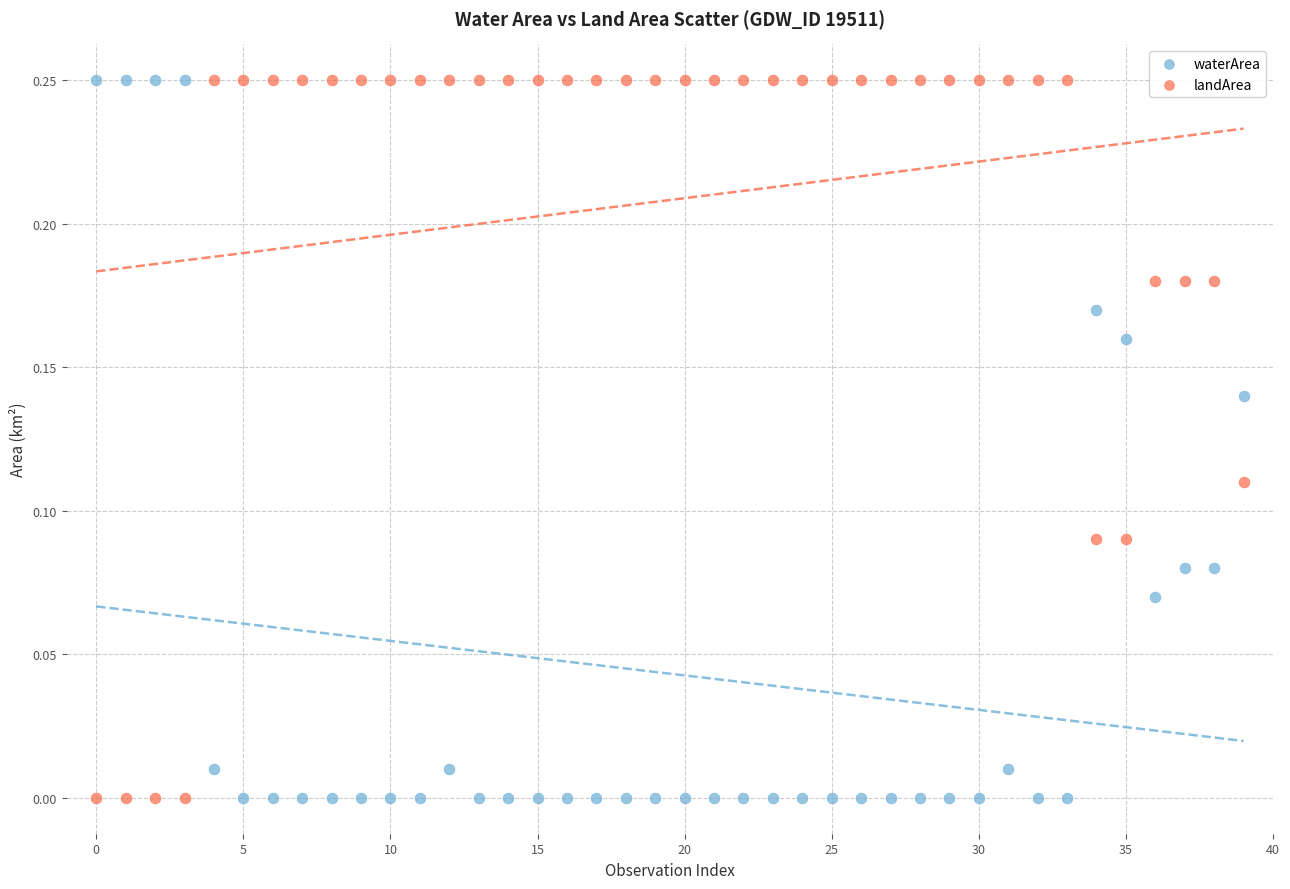

How many points are shown in the scatter plot?

80